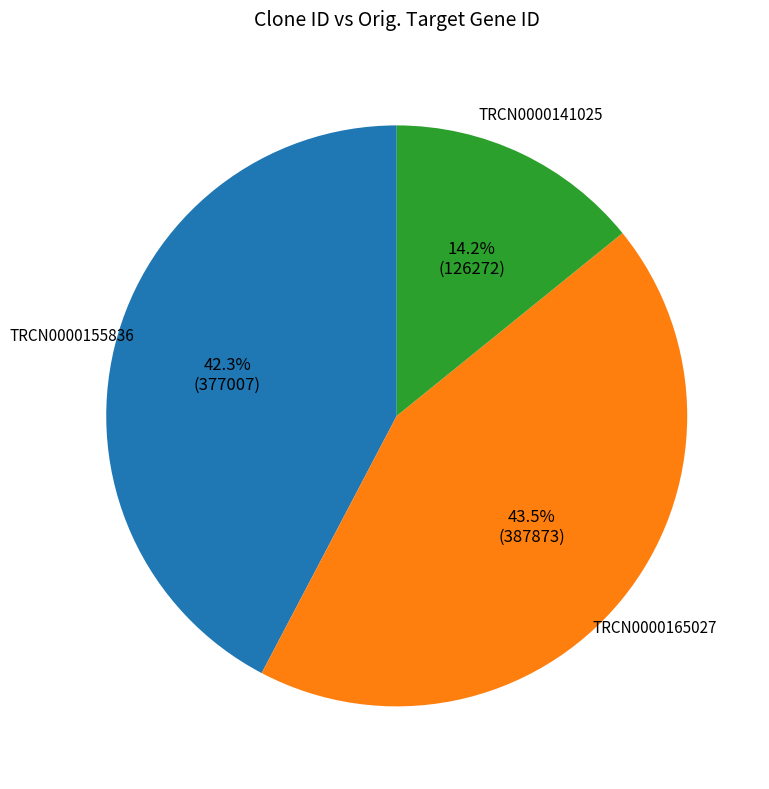

Does any single category account for the majority?

No